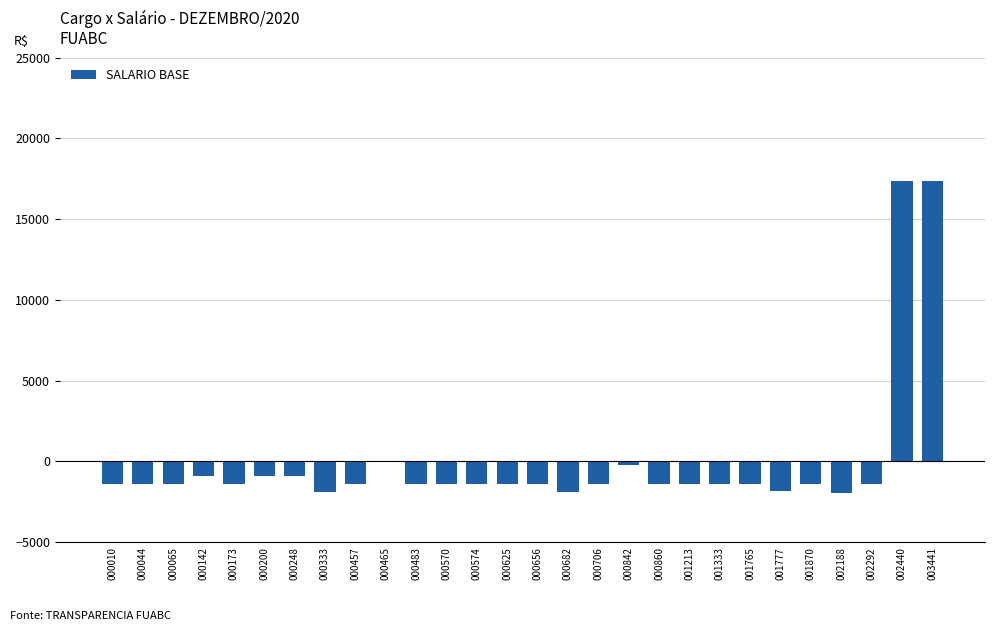

At which label is the value closest to 7676?

000465